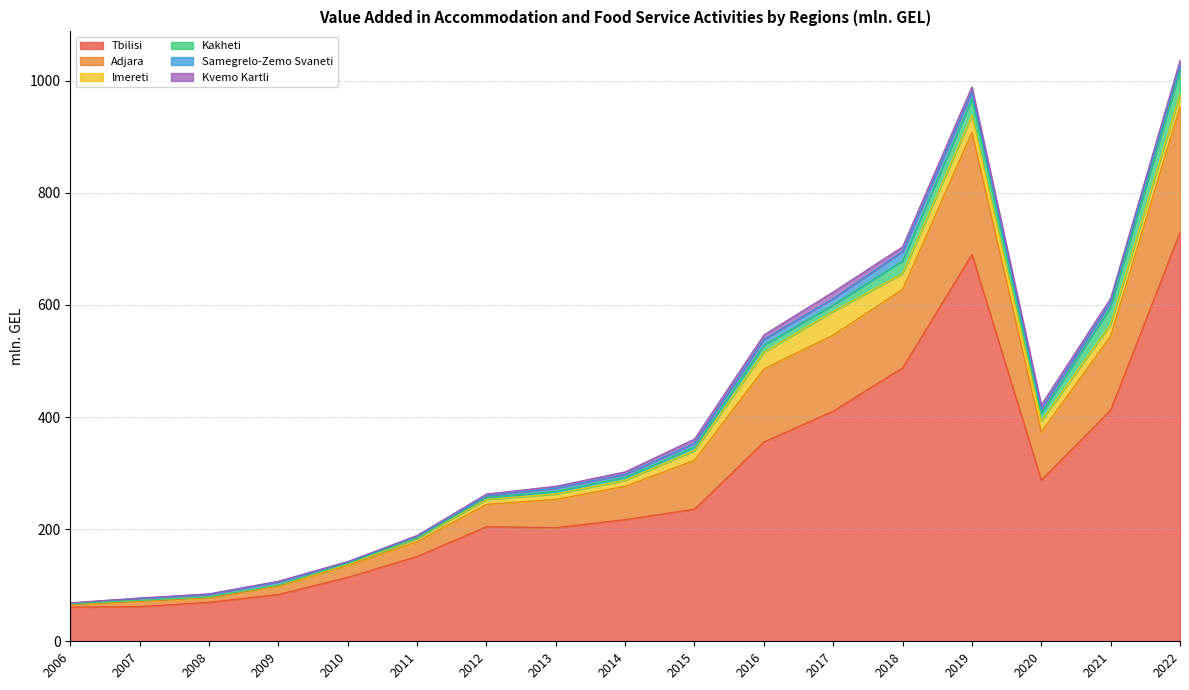

How many lines are shown in the chart?

6